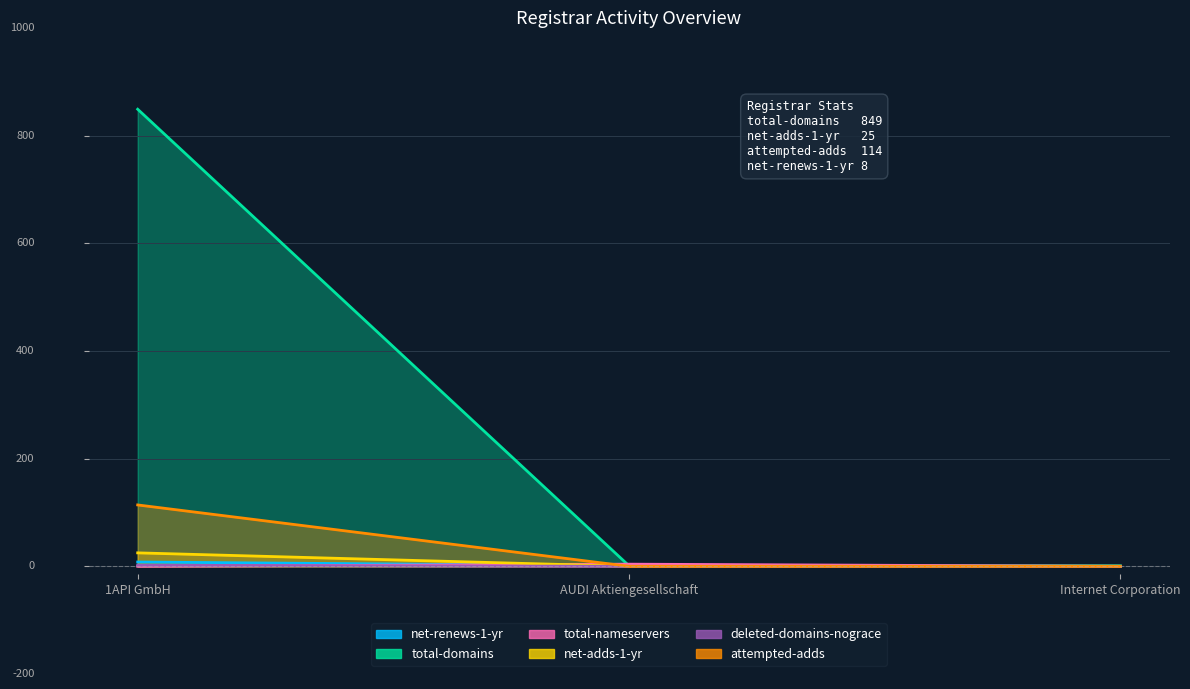

At which category does the chart reach its minimum across all series?

Internet Corporation